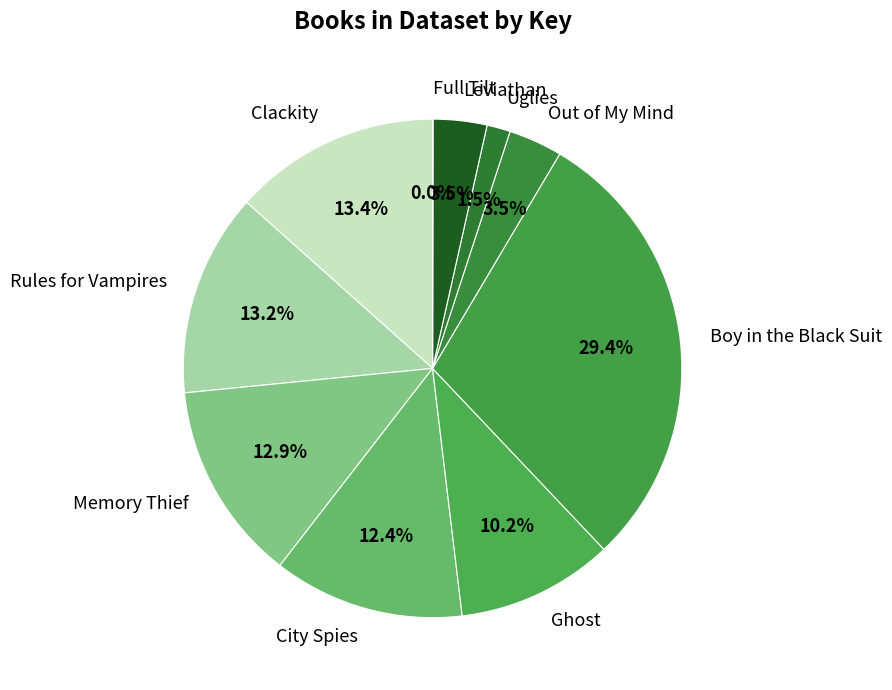

To the nearest percent, what is the difference between the largest and smallest slice percentages?

29%